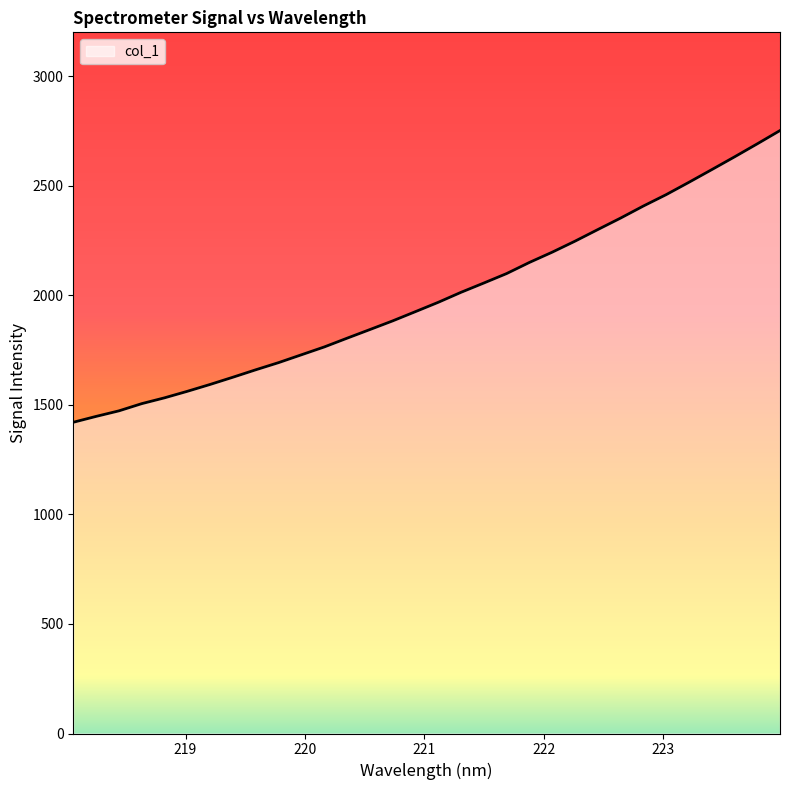

What is the difference between the maximum and minimum values?

1331.3